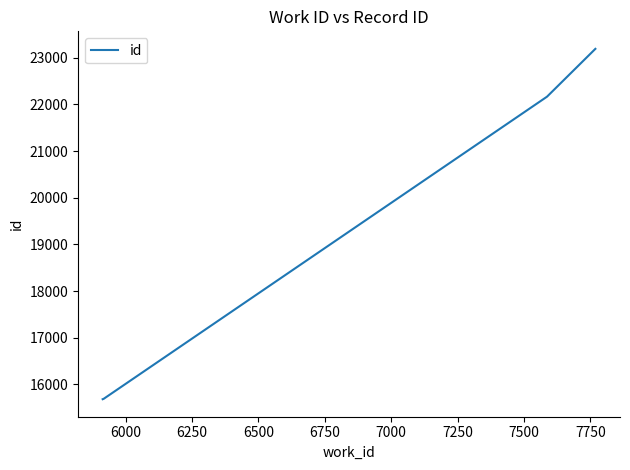

What is the difference between the maximum and second lowest values?

7501